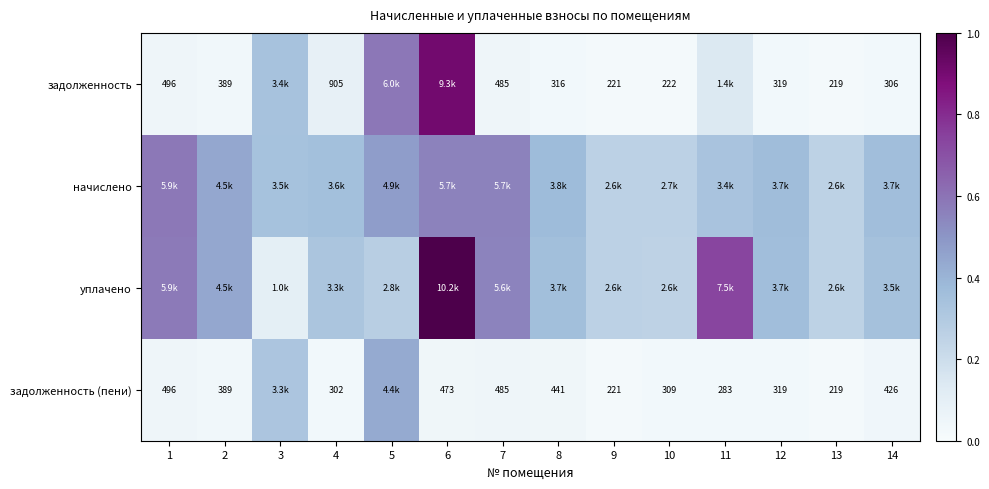

Between 5 and 8, which series saw the biggest shift?

задолженность